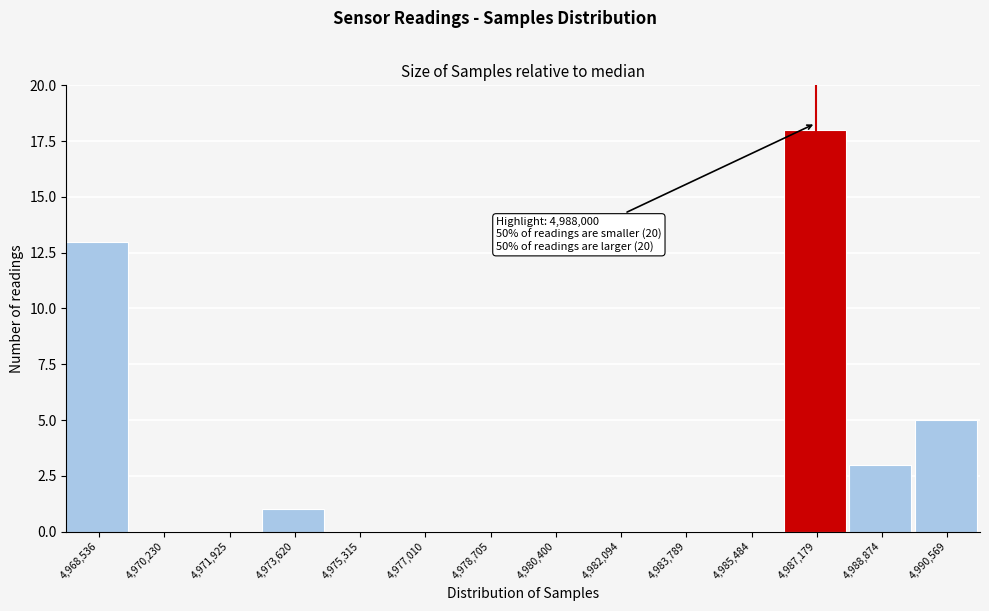

Reading left to right, extract all data points from this chart.

4,968,536=13	4,970,230=0	4,971,925=0	4,973,620=1	4,975,315=0	4,977,010=0	4,978,705=0	4,980,400=0	4,982,094=0	4,983,789=0	4,985,484=0	4,987,179=18	4,988,874=3	4,990,569=5